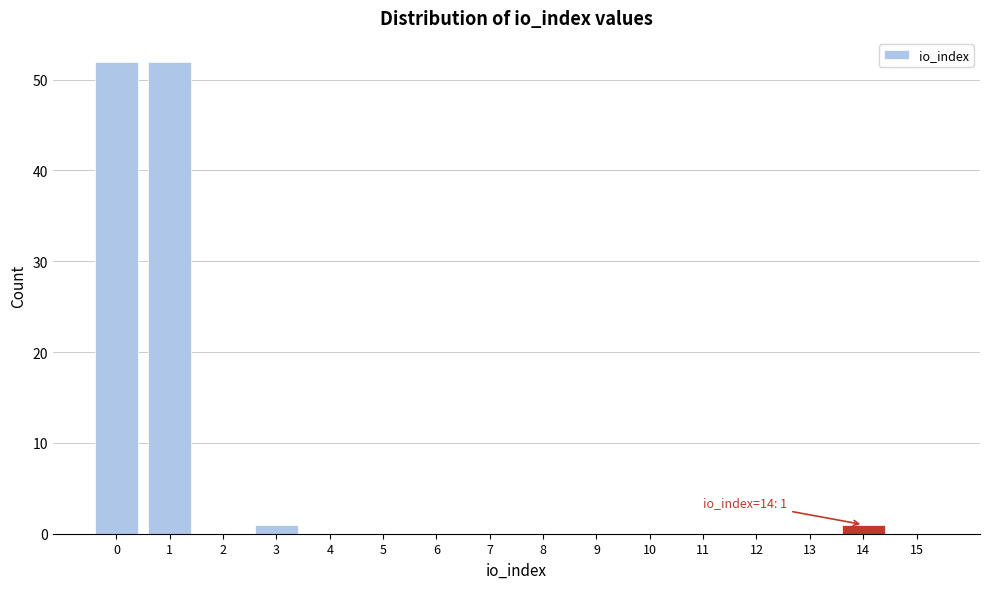

Reading right to left, transcribe all the data shown in this chart.

15=0	14=1	13=0	12=0	11=0	10=0	9=0	8=0	7=0	6=0	5=0	4=0	3=1	2=0	1=52	0=52